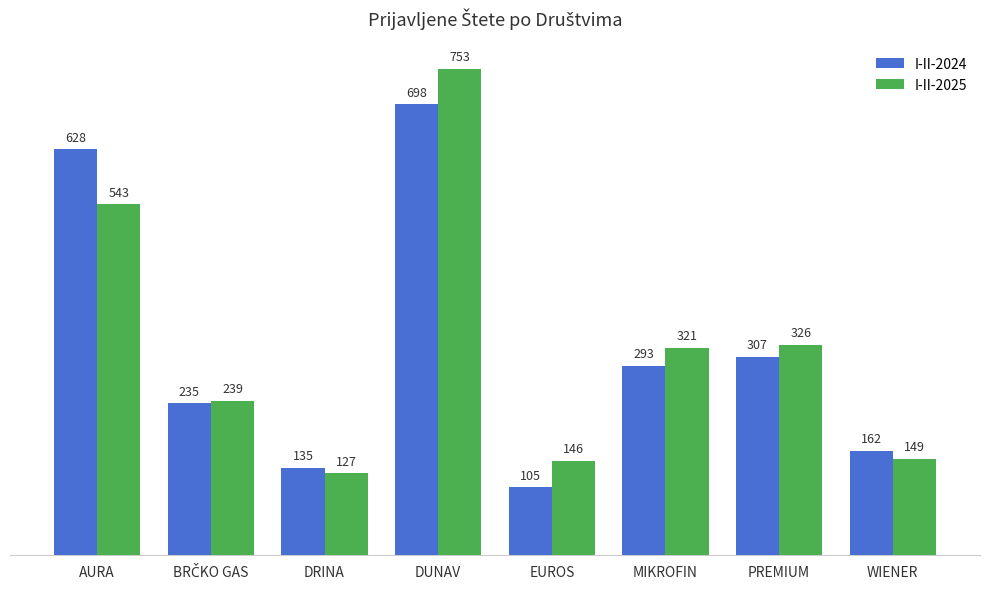

How many data points in I-II-2025 are less than 321?

4